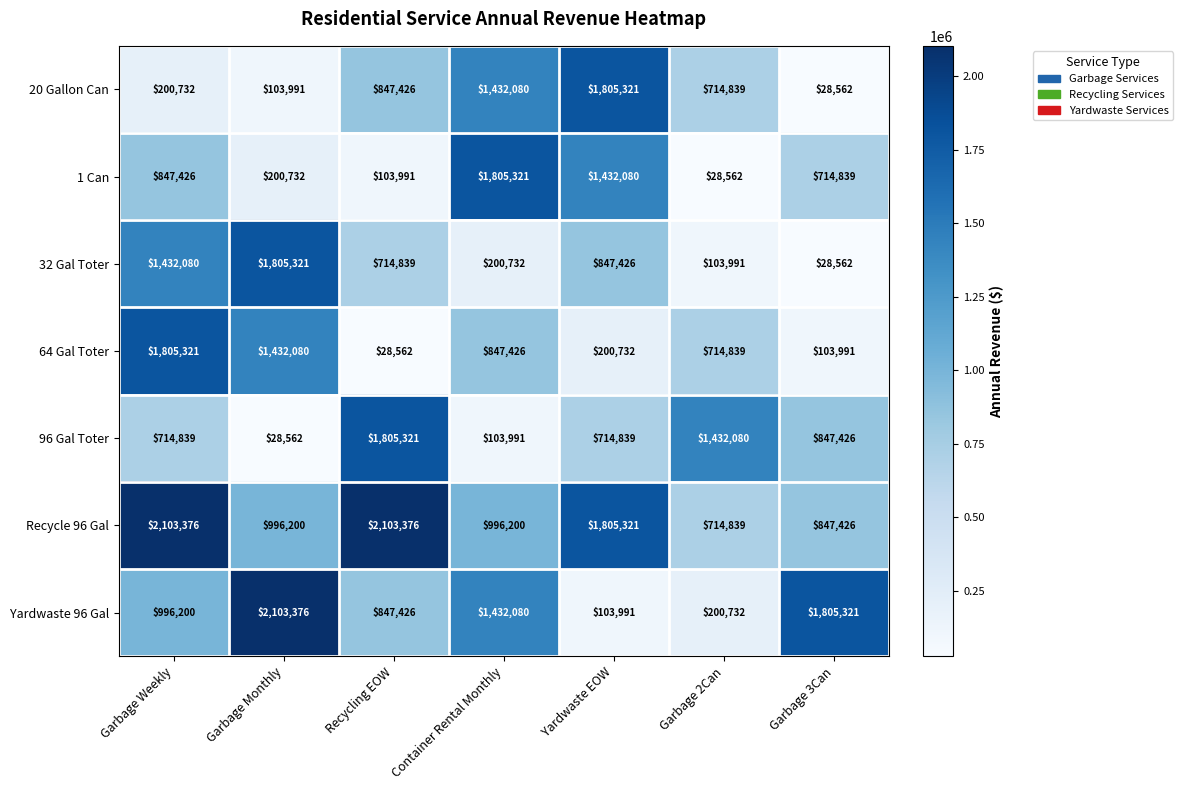

How many categories are shown in the chart?

7